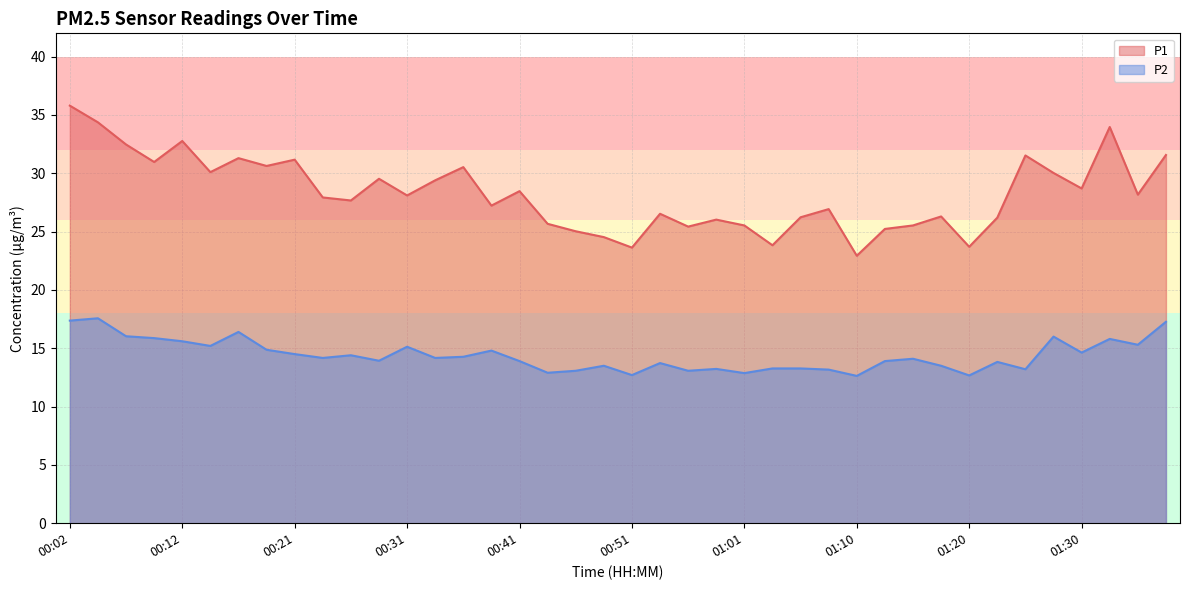

Where is the first local maximum for P2?

00:04